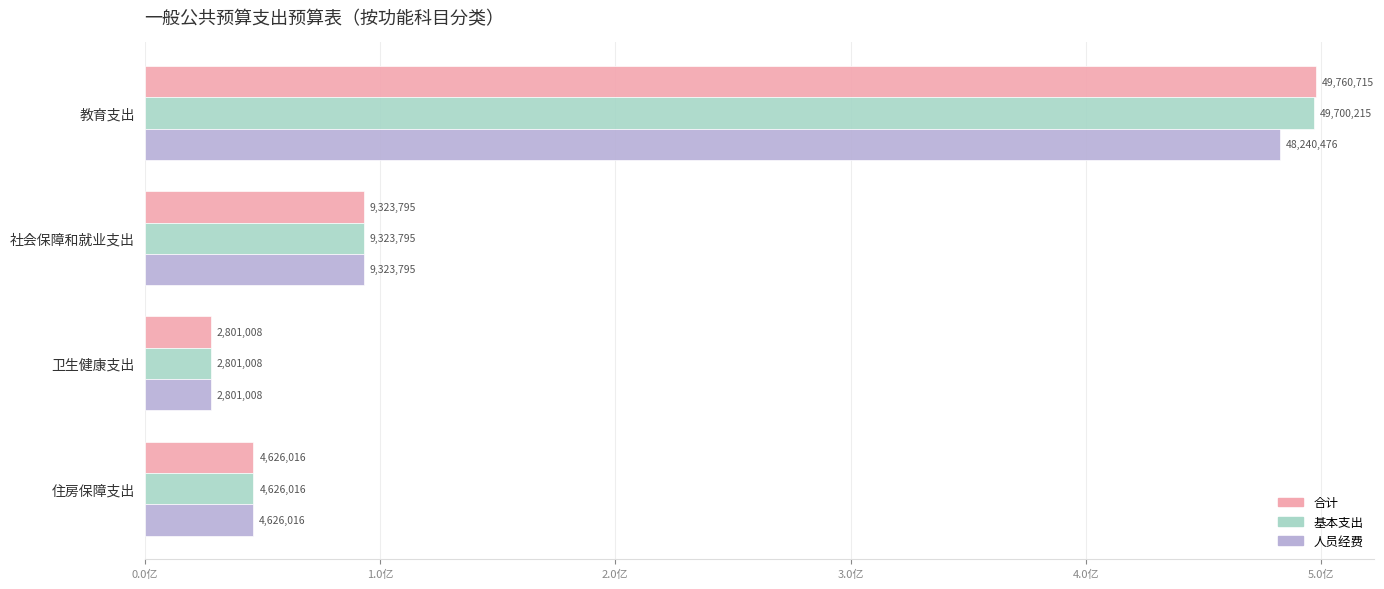

What are all the series names shown in the legend?

合计, 基本支出, 人员经费